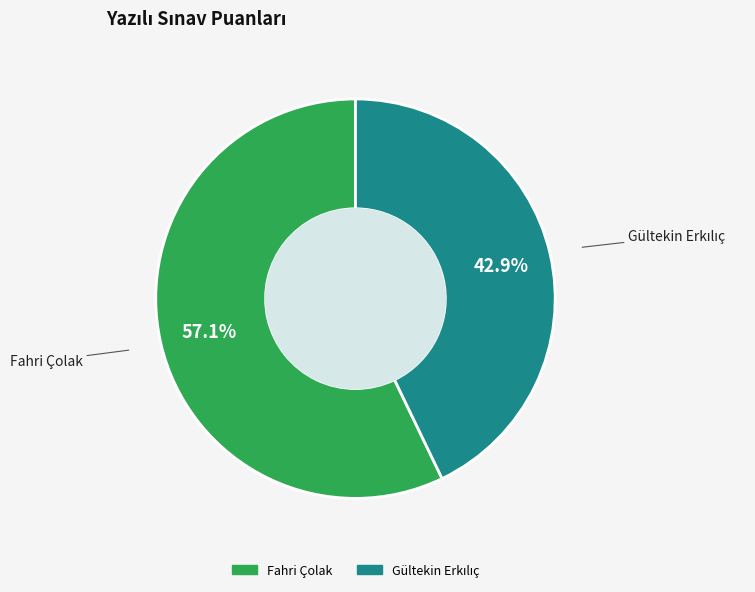

Is there a majority slice in this chart?

Yes